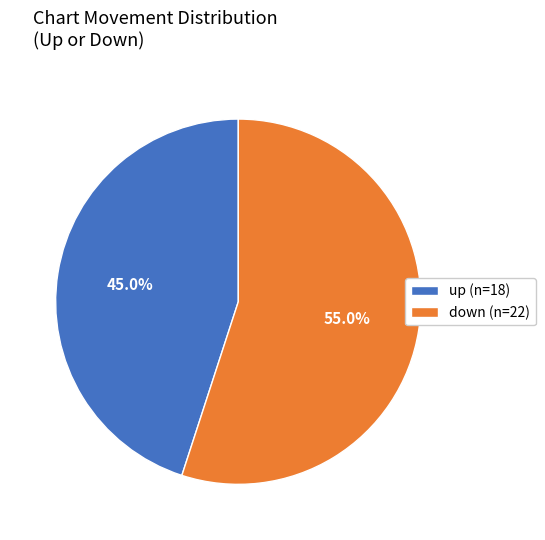

What percentage is the up slice, to the nearest percent?

45%